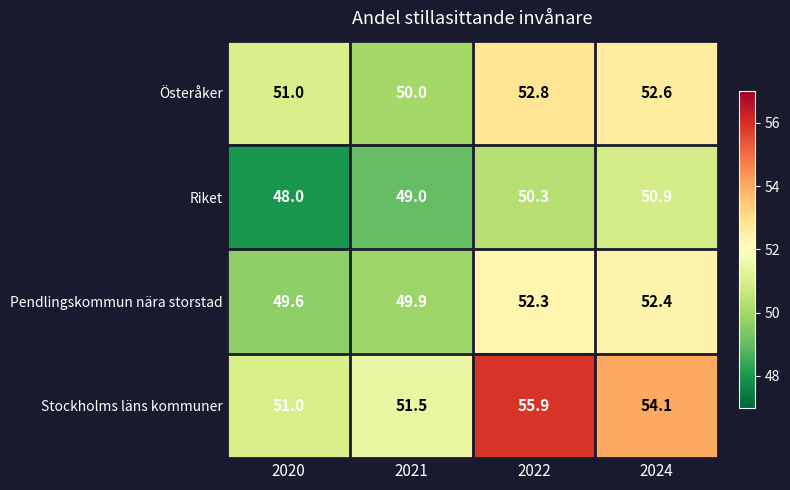

What is the sum of all Pendlingskommun nära storstad values?

204.2